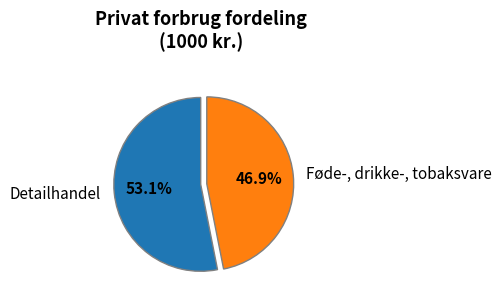

Does any single category account for the majority?

Yes